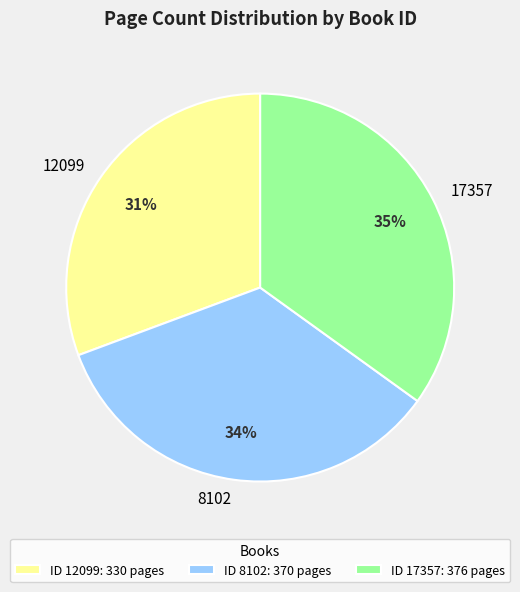

Is the sum of 17357 and 8102 greater than half?

Yes